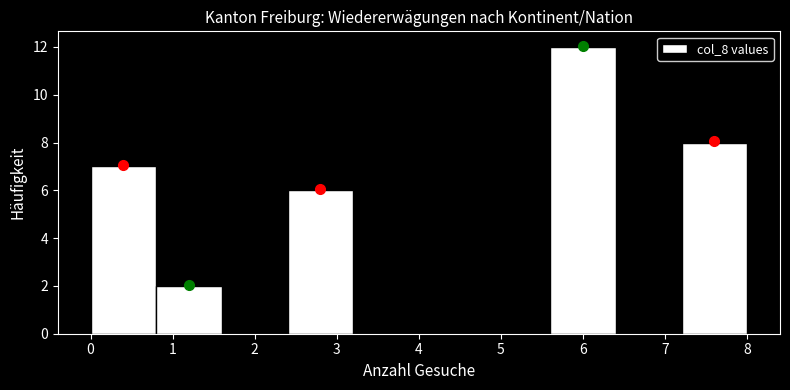

Reading left to right, transcribe this chart: for each bar, give the range it covers on the x-axis and its height. The values are not printed on the chart, so give them approximately, as read against the axis.

0.0 to 0.8: 7
0.8 to 1.6: 2
1.6 to 2.4: 0
2.4 to 3.2: 6
3.2 to 4.0: 0
4.0 to 4.8: 0
4.8 to 5.6: 0
5.6 to 6.4: 12
6.4 to 7.2: 0
7.2 to 8.0: 8